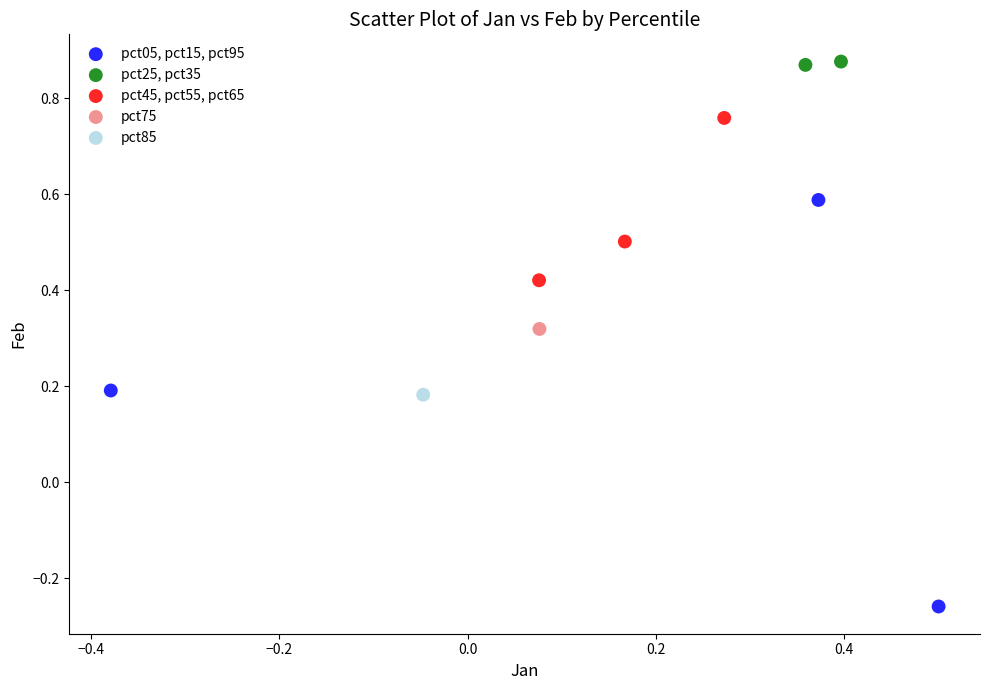

What are all the series names shown in the legend?

pct05, pct15, pct95, pct25, pct35, pct45, pct55, pct65, pct75, pct85